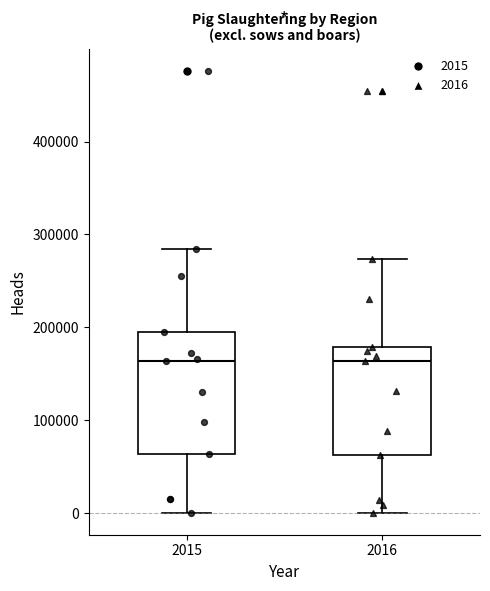

Reading left to right, read every box against the y-axis: the position of its median line, the range the box covers, and the ends of its whiskers. The values are not printed on the chart, so give them approximately, as read against the axis.

2015: median 160000, box 60000 to 190000, whiskers 0 to 280000
2016: median 160000, box 60000 to 180000, whiskers 0 to 270000